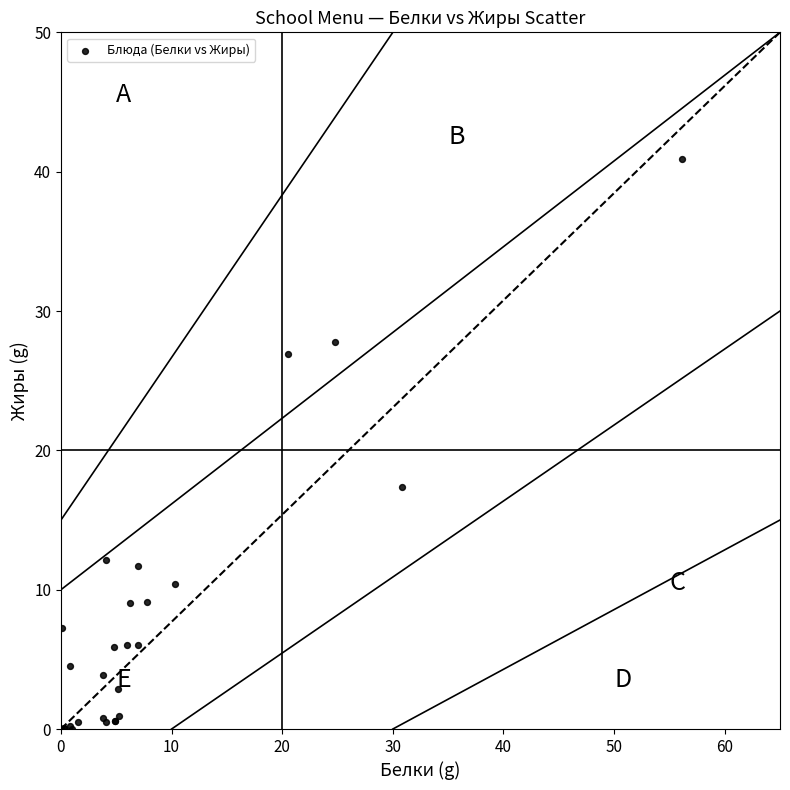

What Y value in the scatter plot is closest to 20?

17.4